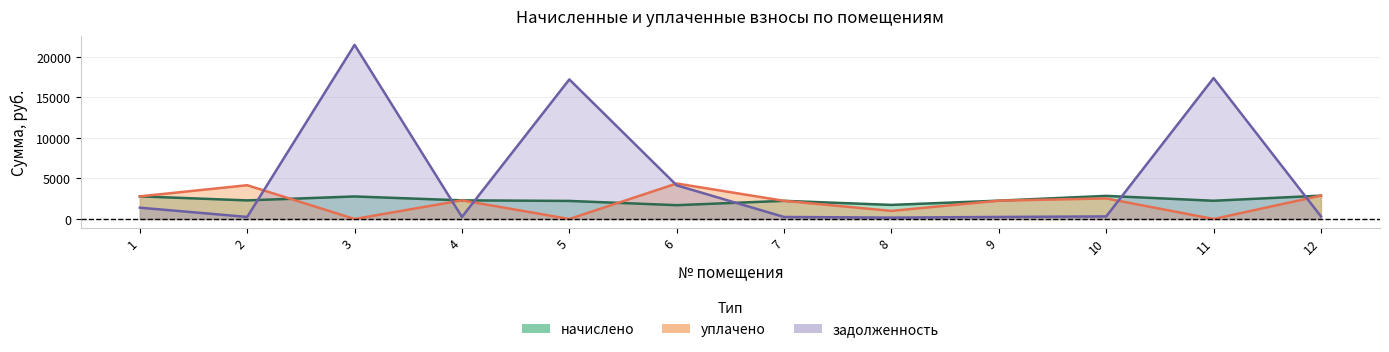

What value does the начислено series have at 1?

2791.6